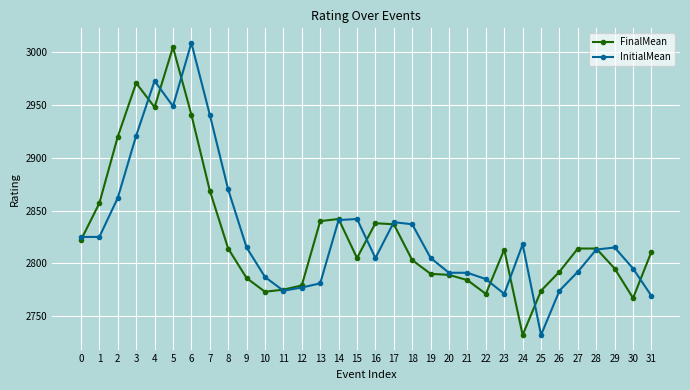

At which category does FinalMean reach its first local valley?

4